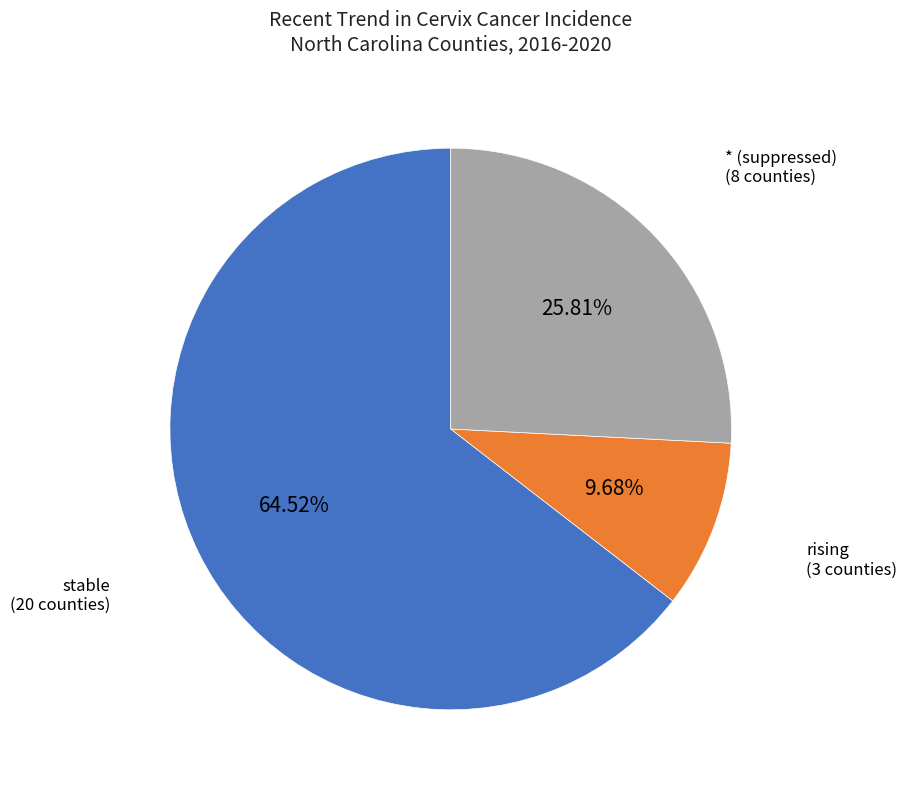

What is the smallest slice in the pie chart?

rising (3 counties)